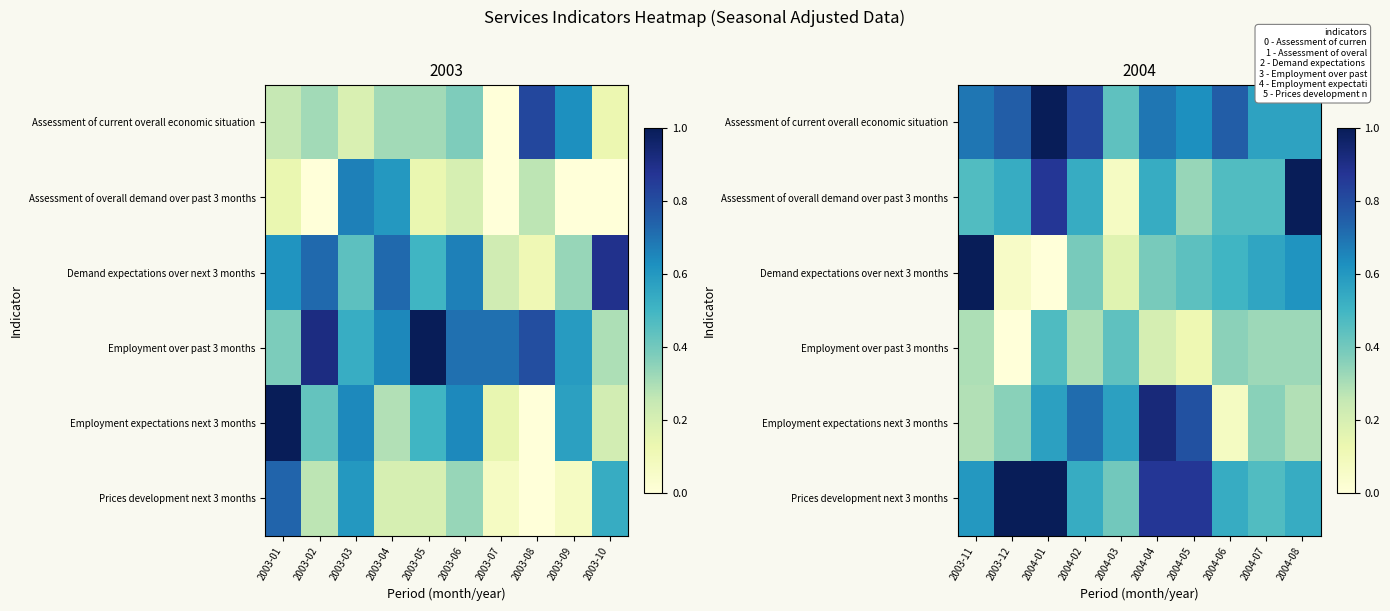

At how many categories does at least one series exceed 0?

10